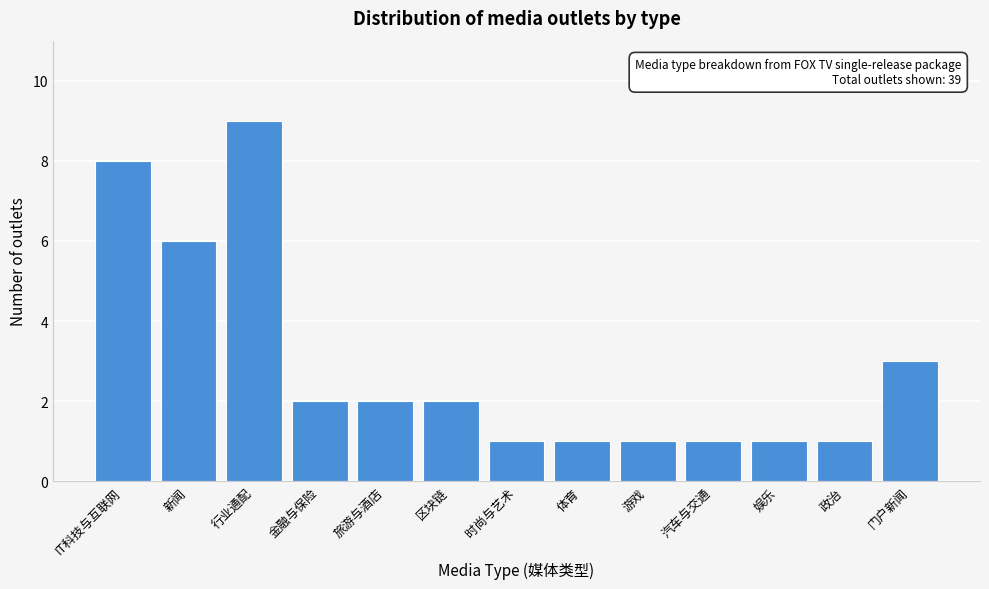

Reading left to right, transcribe all the data shown in this chart.

IT科技与互联网=8	新闻=6	行业通配=9	金融与保险=2	旅游与酒店=2	区块链=2	时尚与艺术=1	体育=1	游戏=1	汽车与交通=1	娱乐=1	政治=1	门户新闻=3